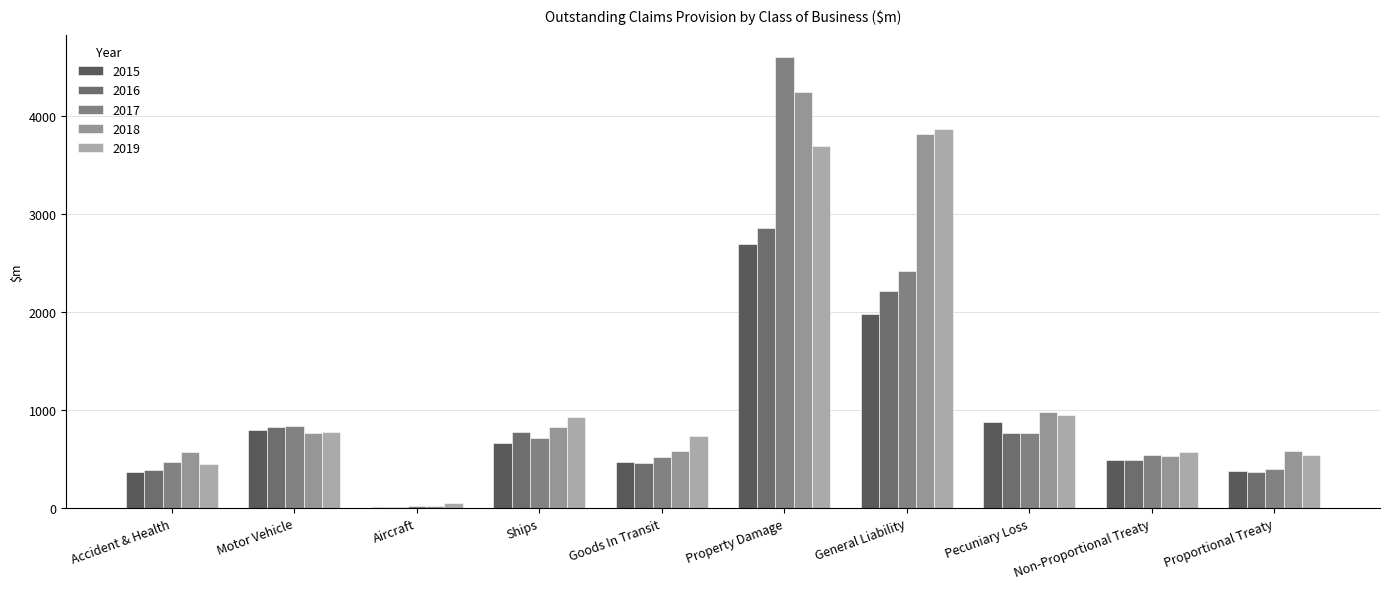

True or false: 2016 has a value of 824.8 at Motor Vehicle.

True